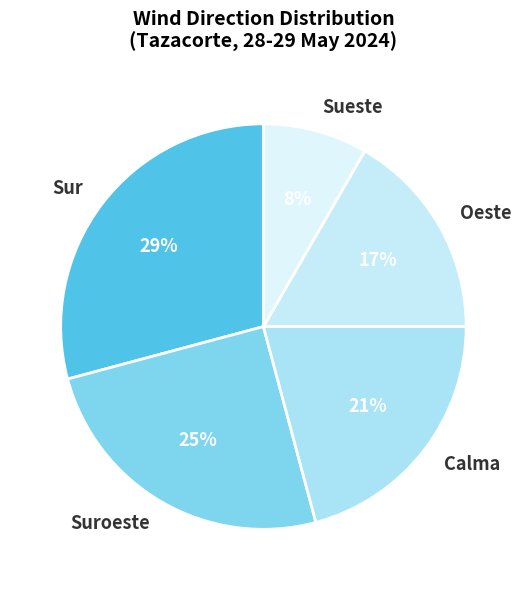

Is the sum of Sueste and Suroeste greater than half?

No